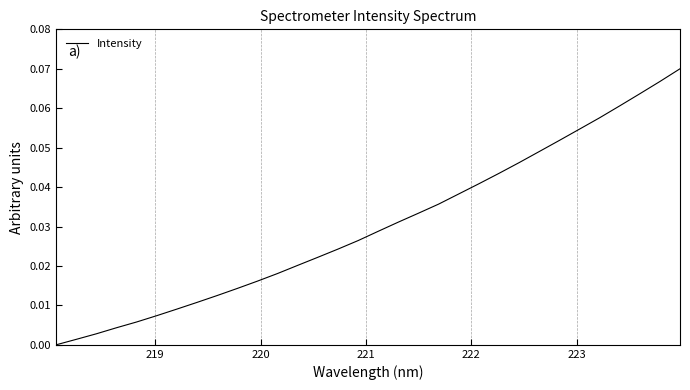

True or false: there are more than 2 points higher than both neighbors.

False